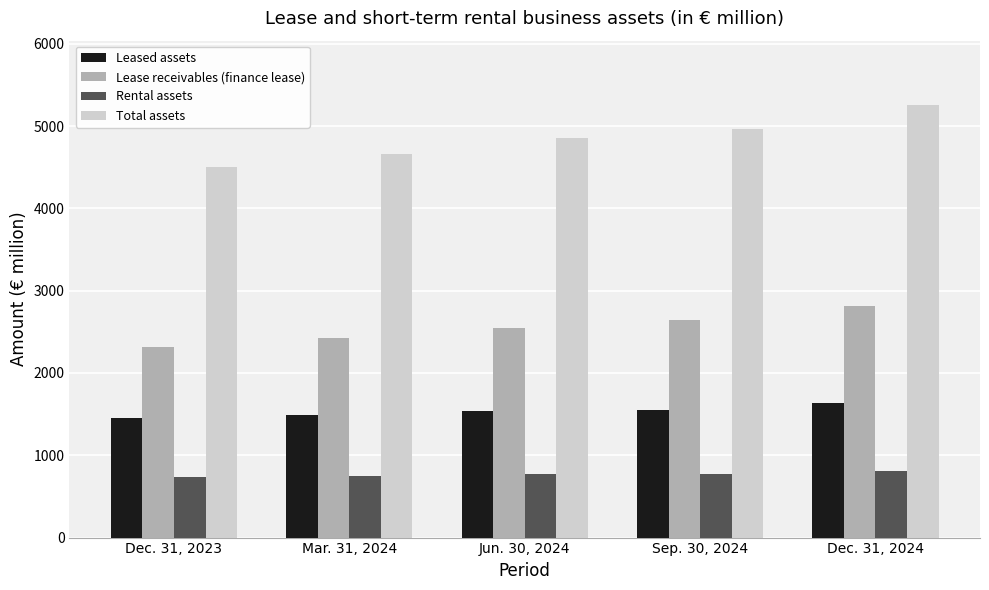

Is it true that Rental assets equals 977.9 at Mar. 31, 2024?

False